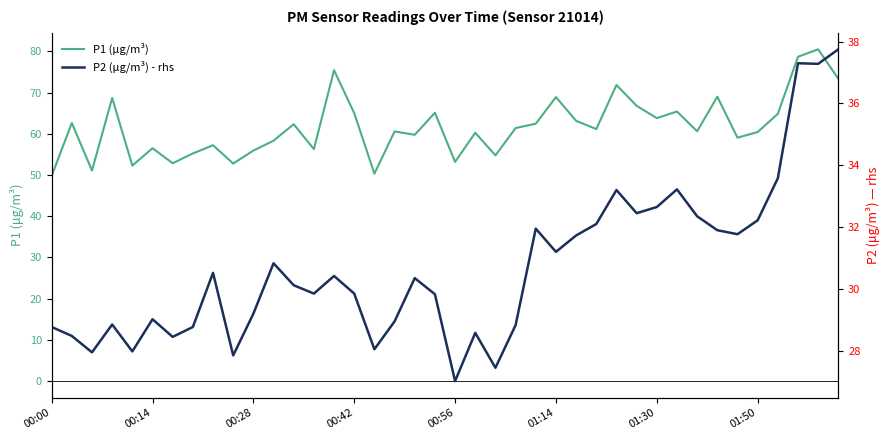

What is the average value of the P2 (µg/m³) - rhs series?

30.7